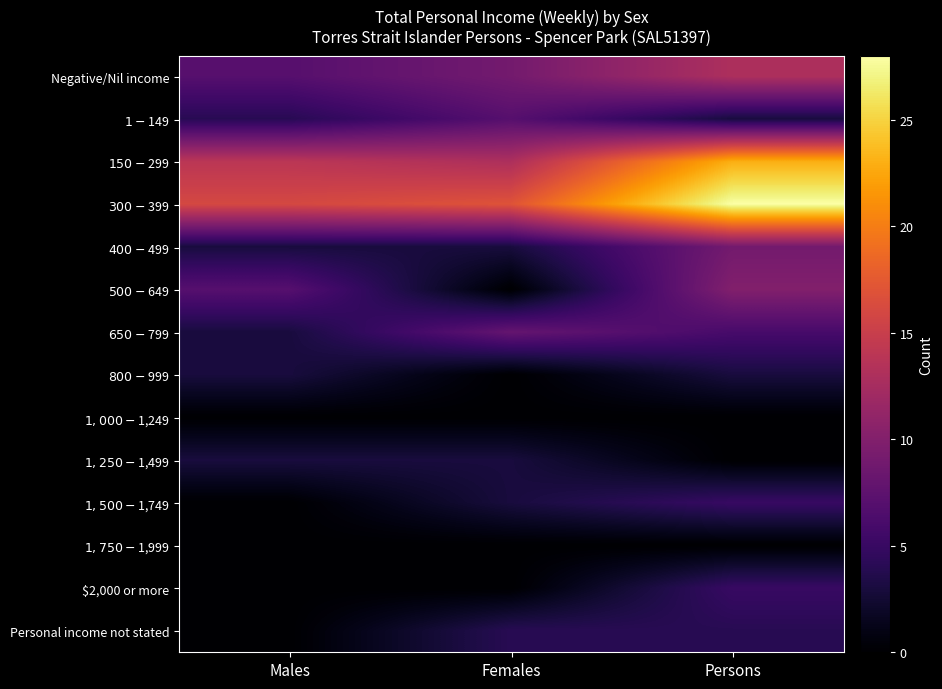

How many data points does each series have?

3